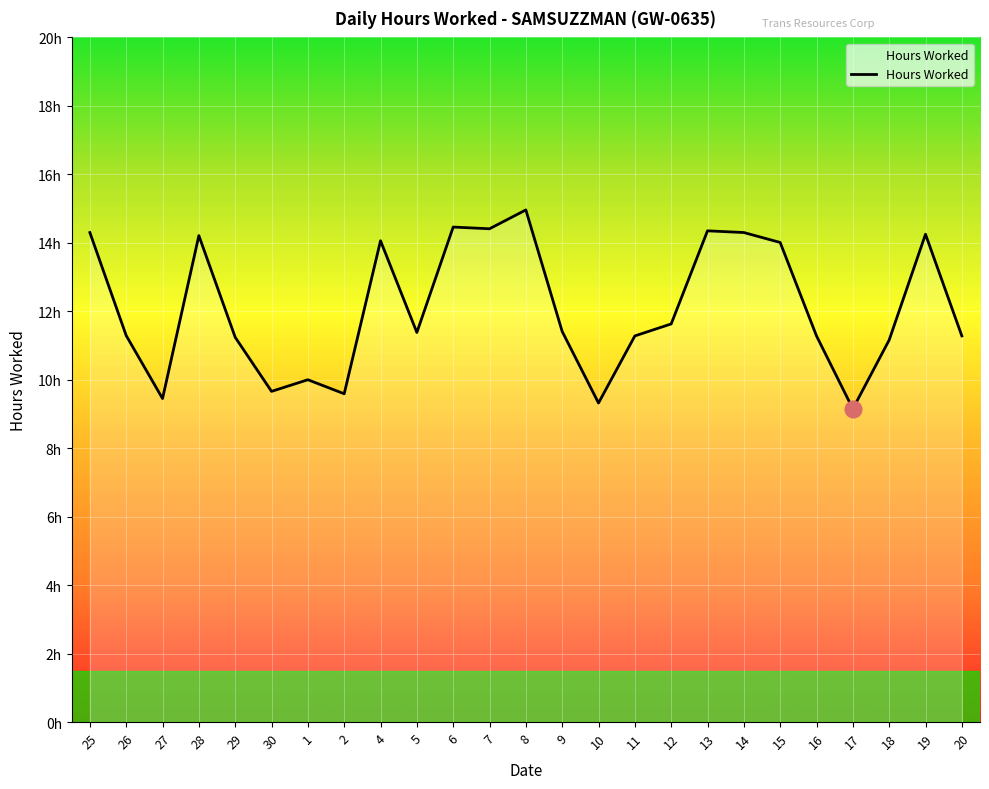

Read the value at 12.

11.6